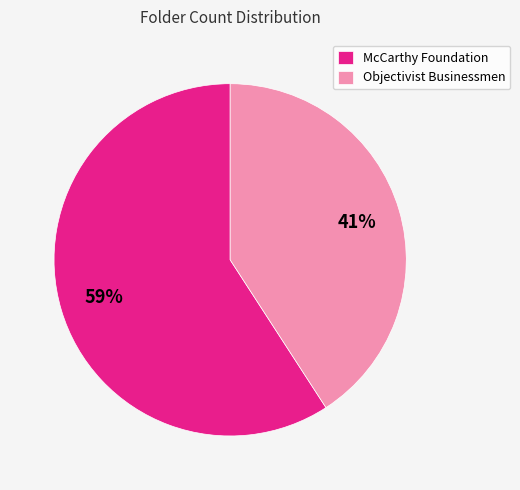

The McCarthy Foundation slice represents 59% of the pie. True or false?

True